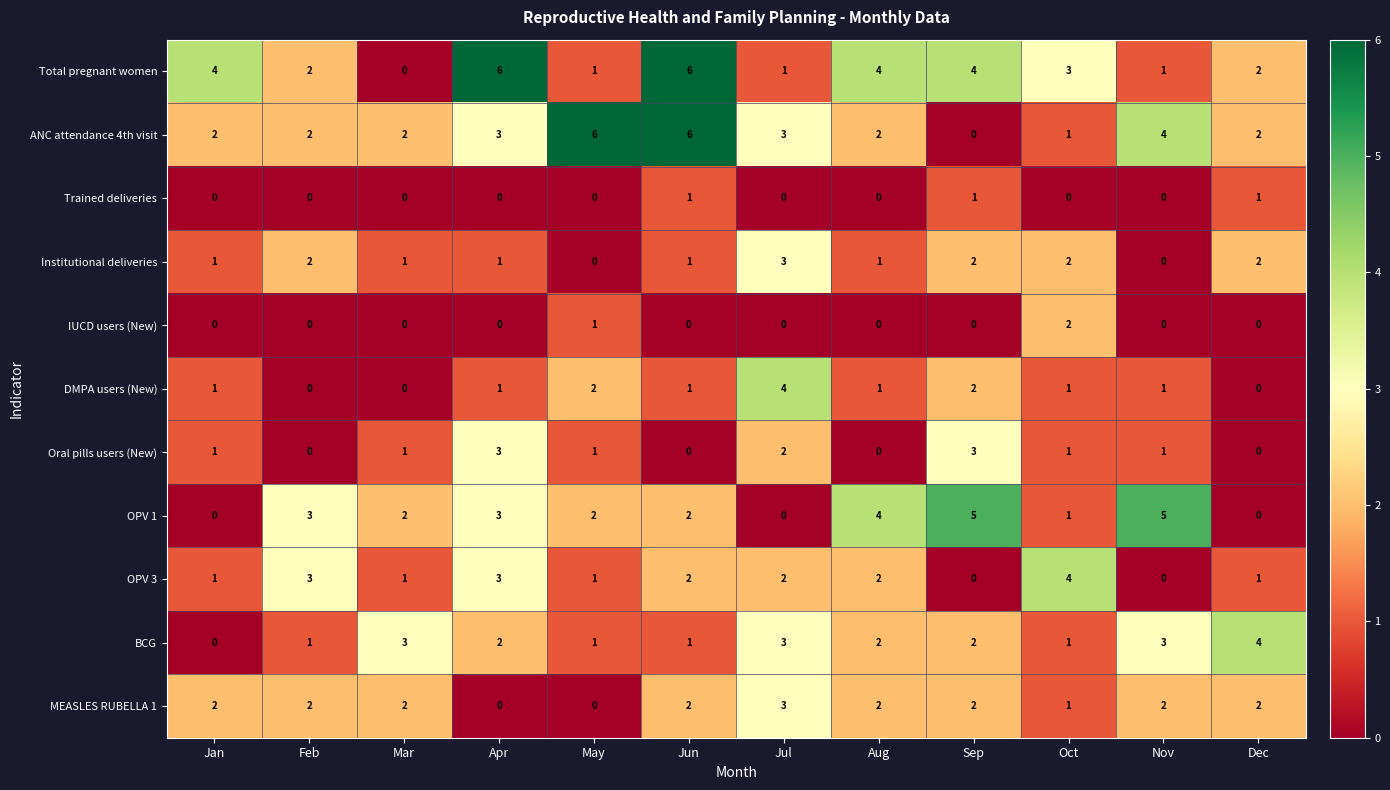

The value of Institutional deliveries at Jul is 3. True or false?

True